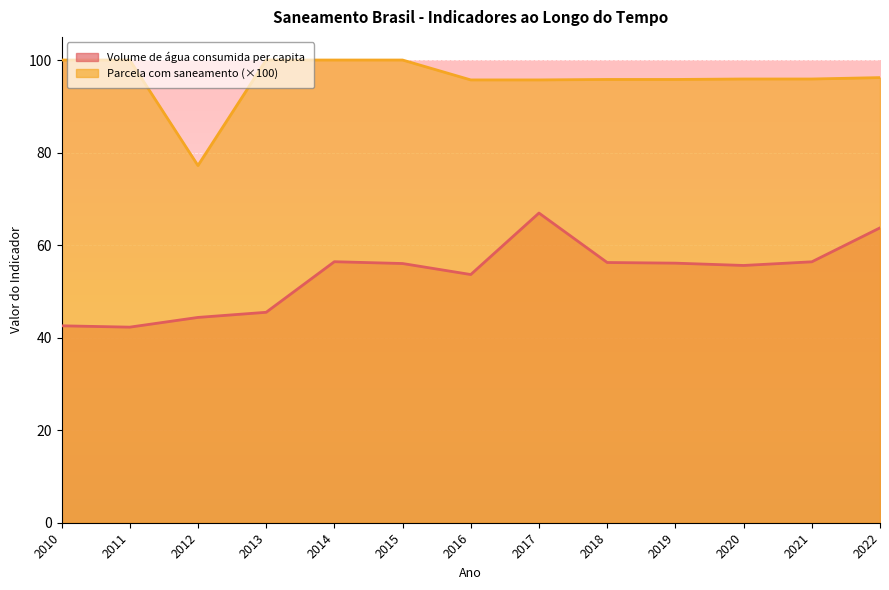

What are all the series names shown in the legend?

Volume de água consumida per capita, Parcela com saneamento (×100)